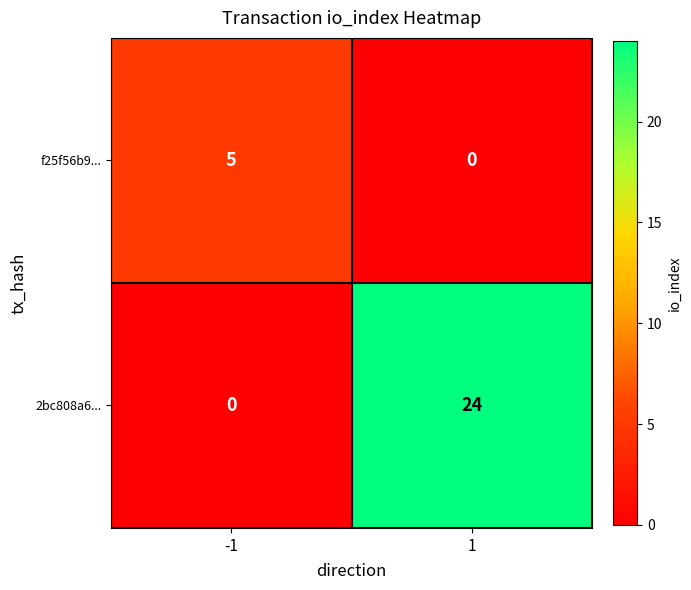

The f25f56b9... series shows 3 at -1. True or false?

False